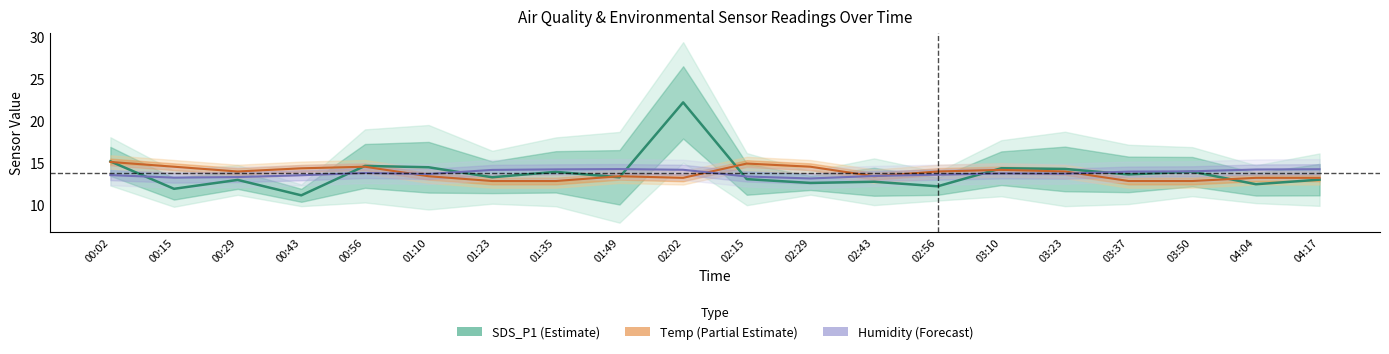

What value does the Temp series have at 00:15?

14.5